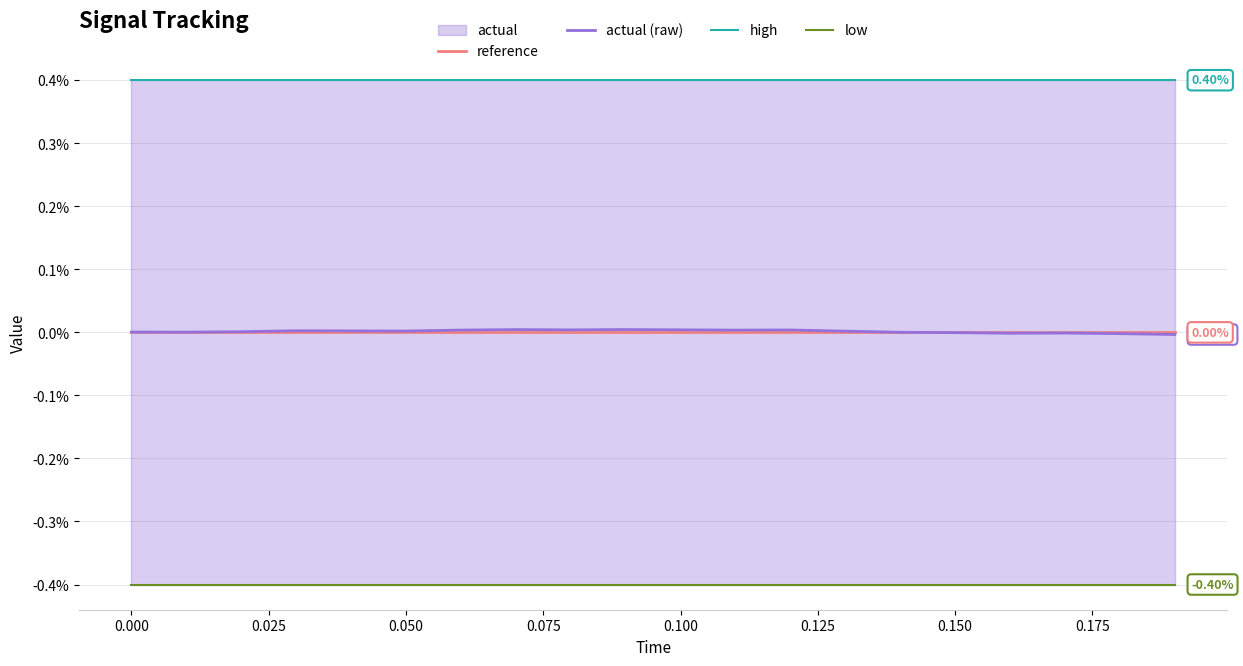

Is the value of high at 17 greater than the value of actual (raw) at 18?

Yes